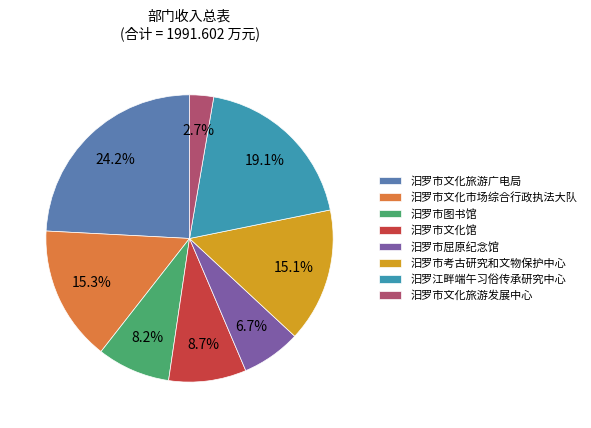

Approximately how many times larger is the value at 汨罗江畔端午习俗传承研究中心 compared to 汨罗市文化旅游广电局?

0.8